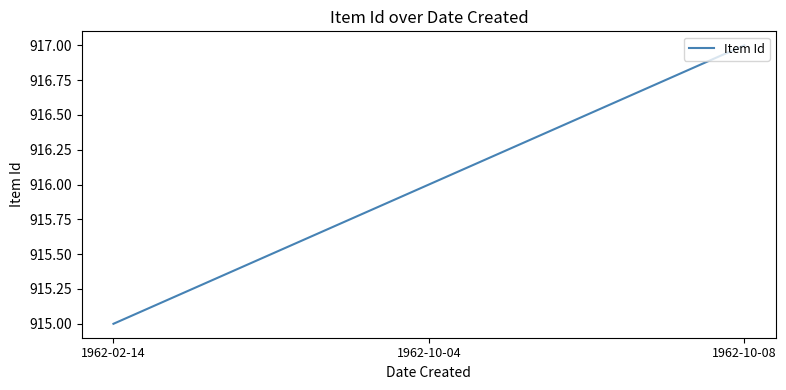

How many lines are shown in the chart?

1